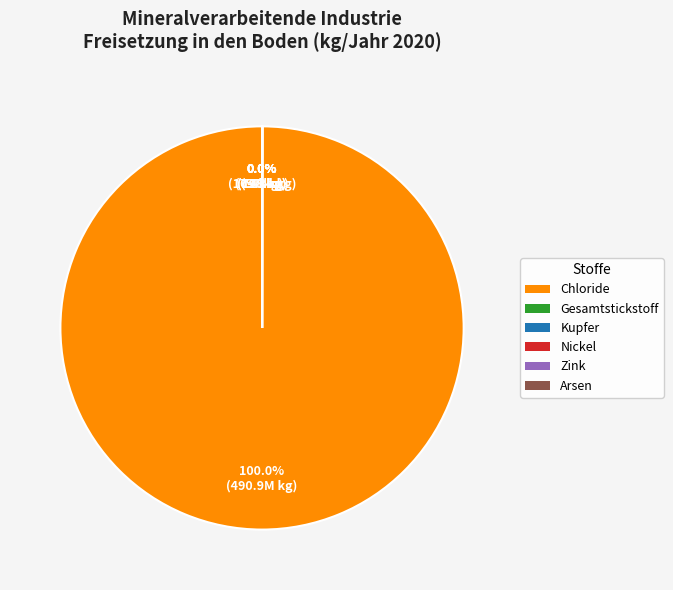

To the nearest percent, what is the average slice percentage?

17%